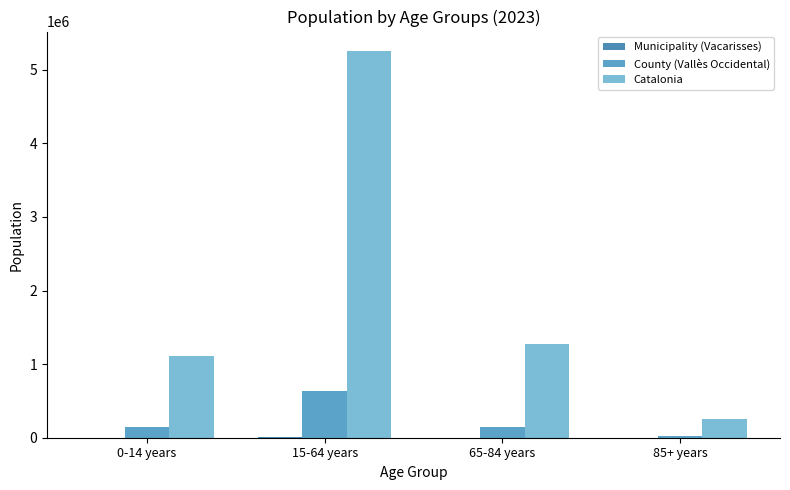

How many groups of bars are there?

4